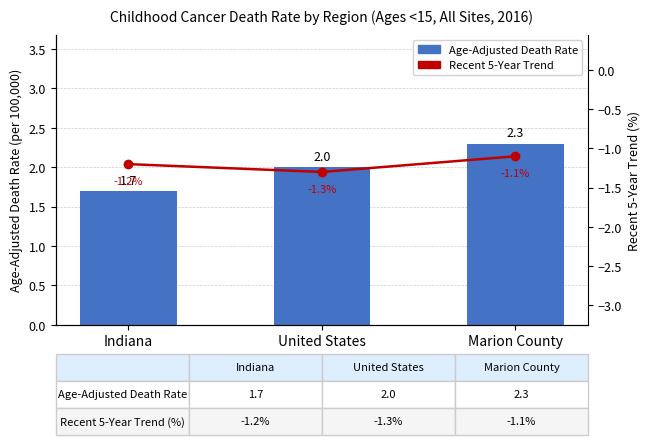

List the series in order of their peak value, highest first.

Age-Adjusted Death Rate, Recent 5-Year Trend